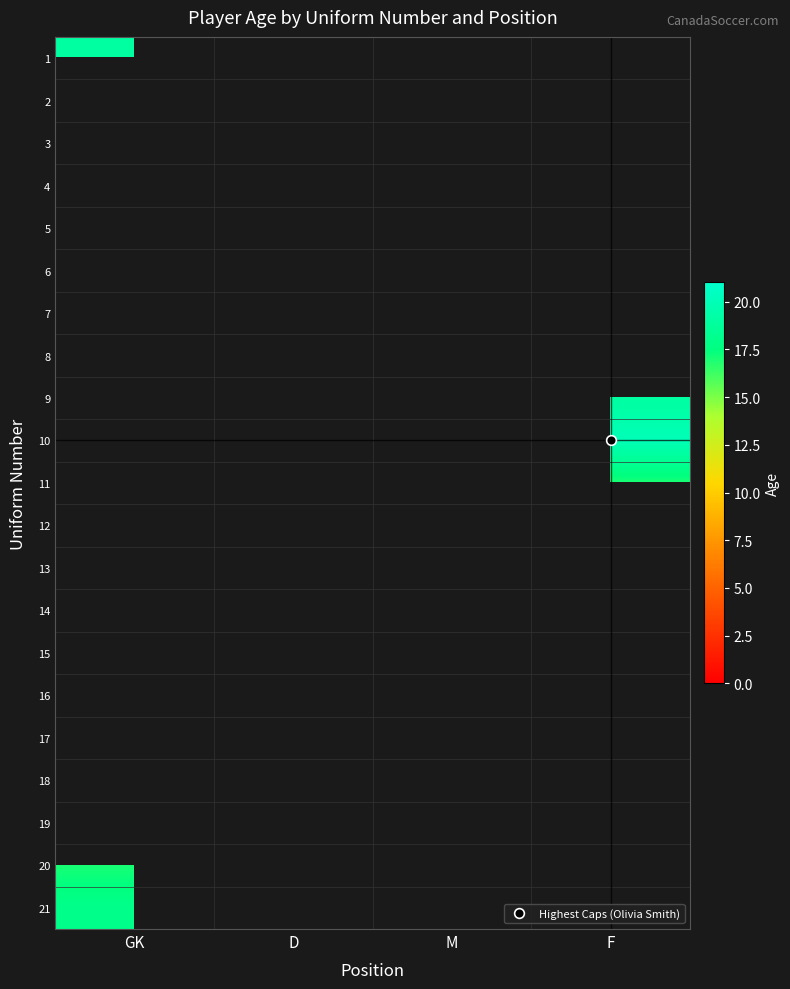

At how many categories does at least one series exceed 11?

4